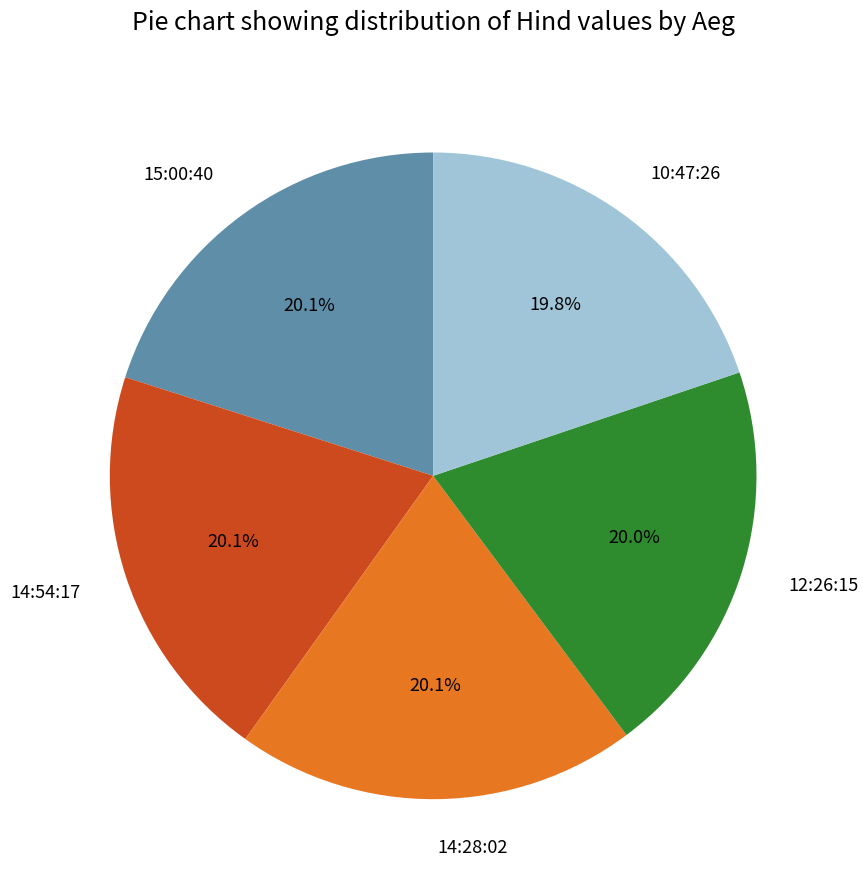

Combined, what portion of the pie is 10:47:26 and 14:54:17?

39.9%